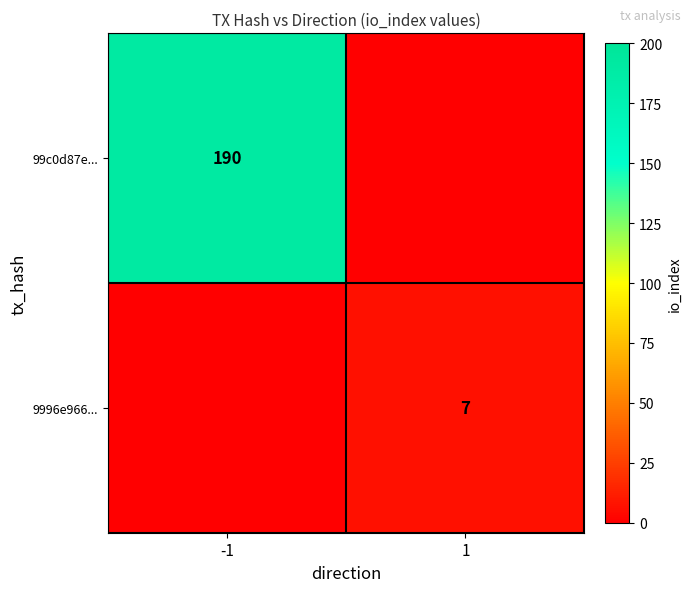

Is it true that 9996e966... equals 7 at 1?

True